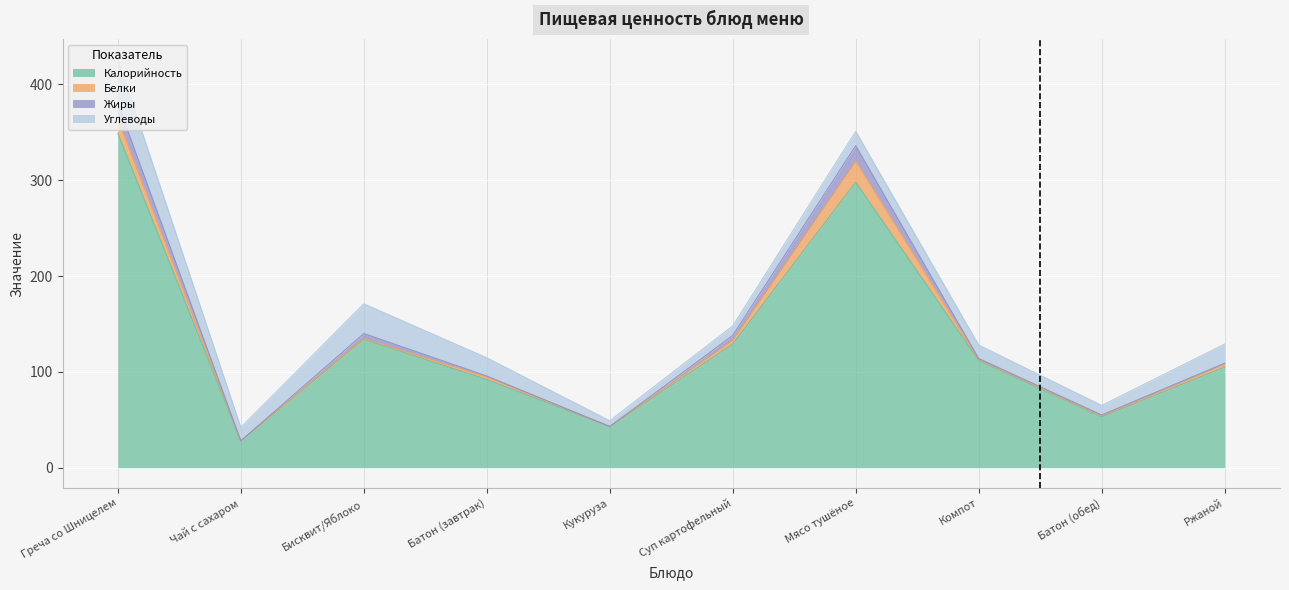

True or false: Жиры has more than 2 points higher than both neighbors.

False